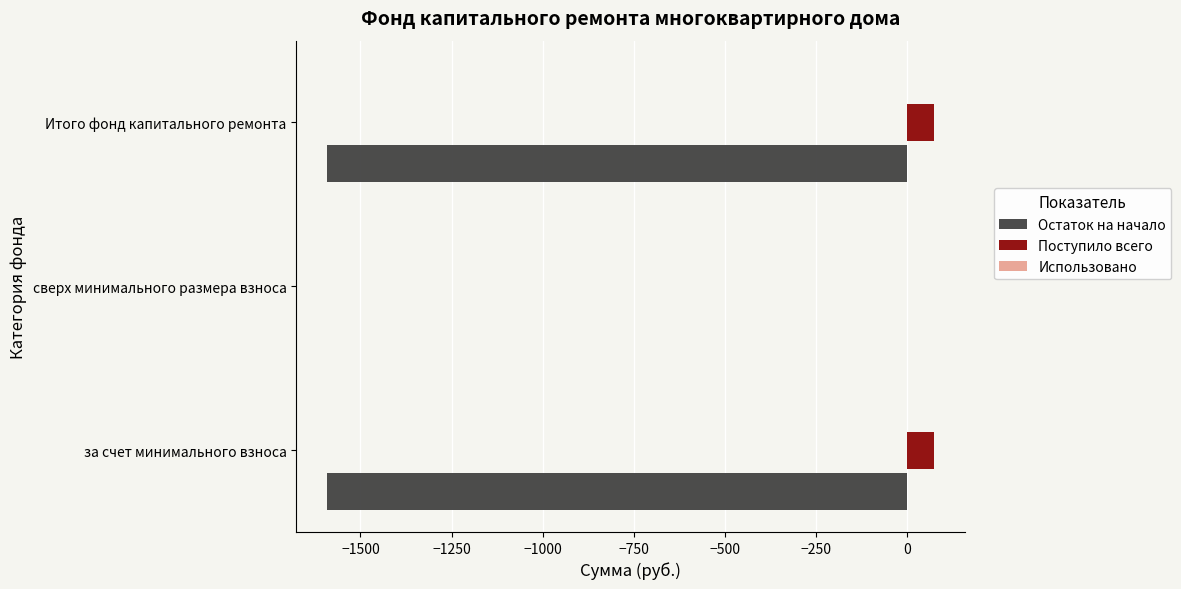

Is the value of Поступило всего at Итого фонд капитального ремонта greater than the value of Остаток на начало at за счет минимального взноса?

Yes